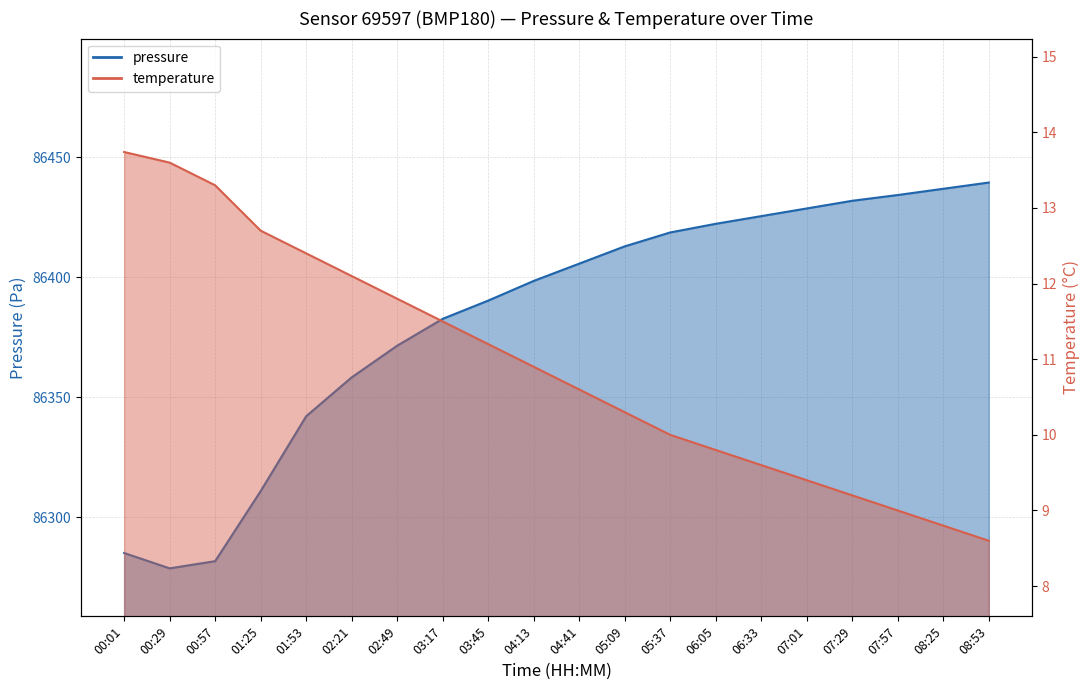

What is the smallest value displayed?

8.6